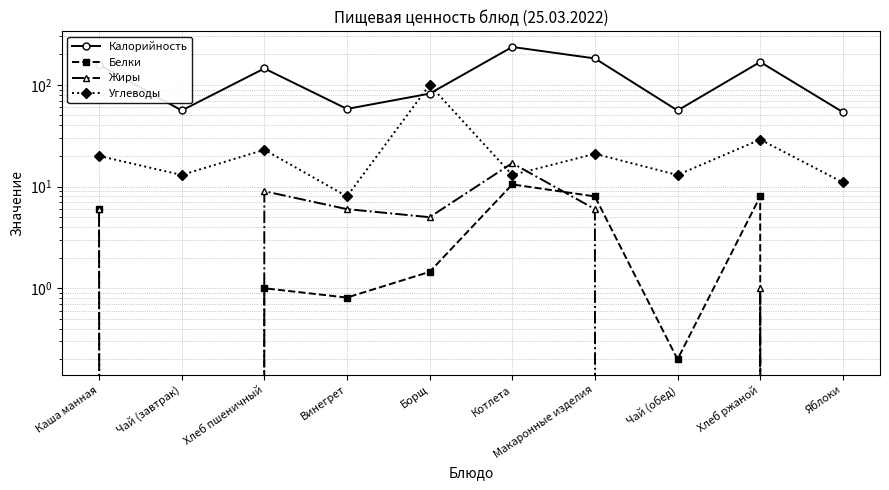

Which series has the largest range (max minus min)?

Калорийность